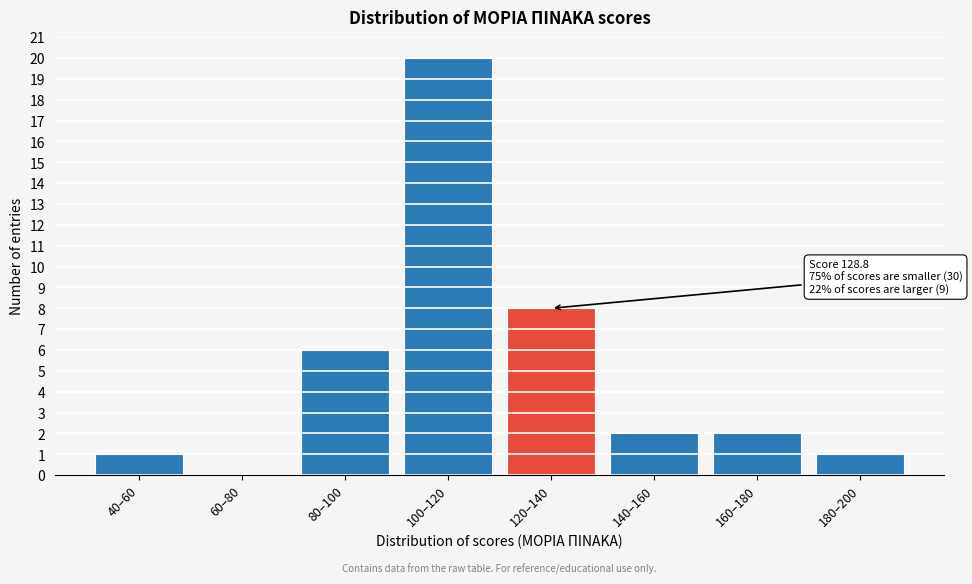

Reading left to right, what are all the values shown in this chart?

40–60=1	60–80=0	80–100=6	100–120=20	120–140=8	140–160=2	160–180=2	180–200=1